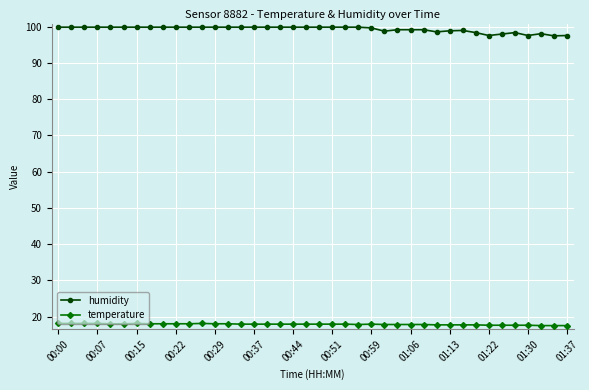

List the series in order of their peak value, lowest first.

temperature, humidity